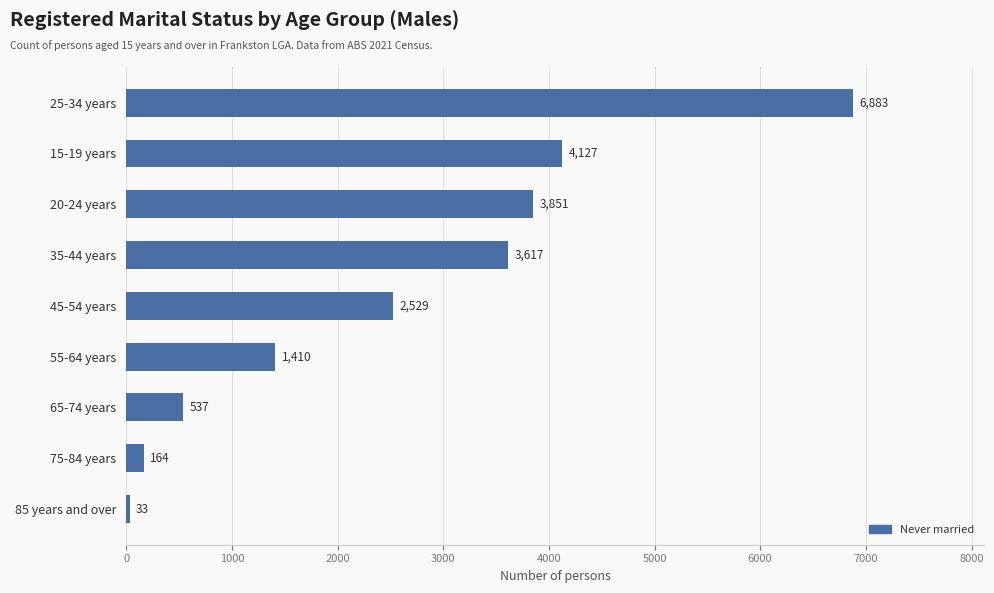

What is the average value?

2572